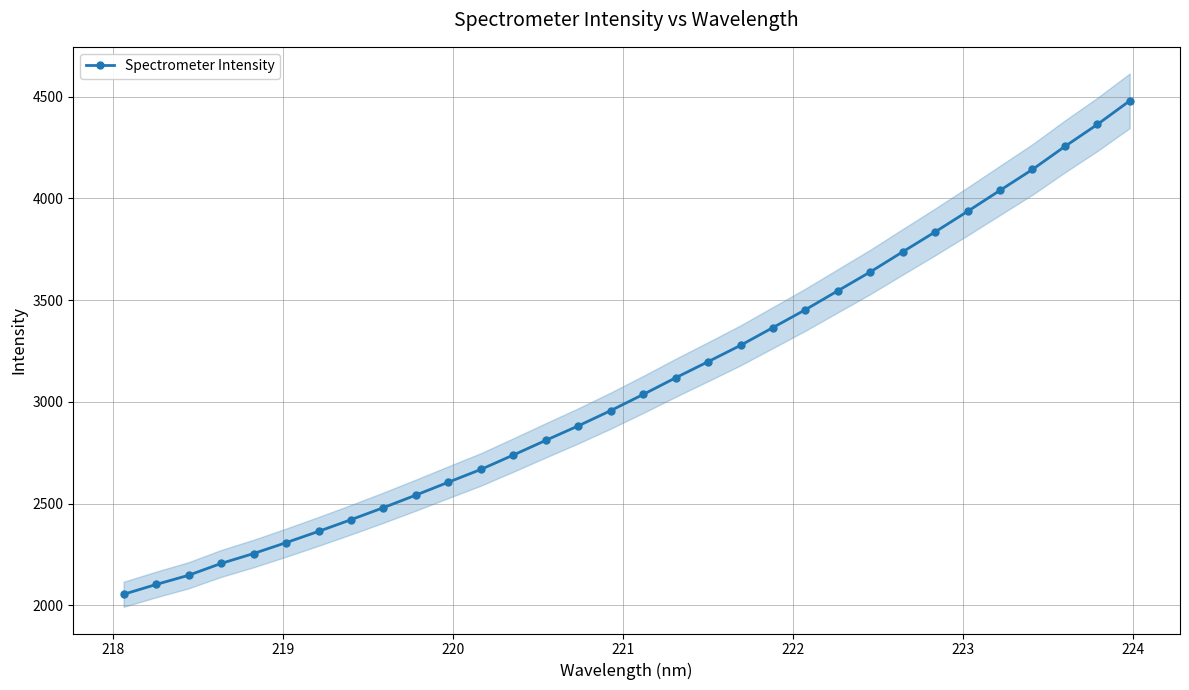

What is the value of the Spectrometer Intensity point at the 9th from the left?

2479.8